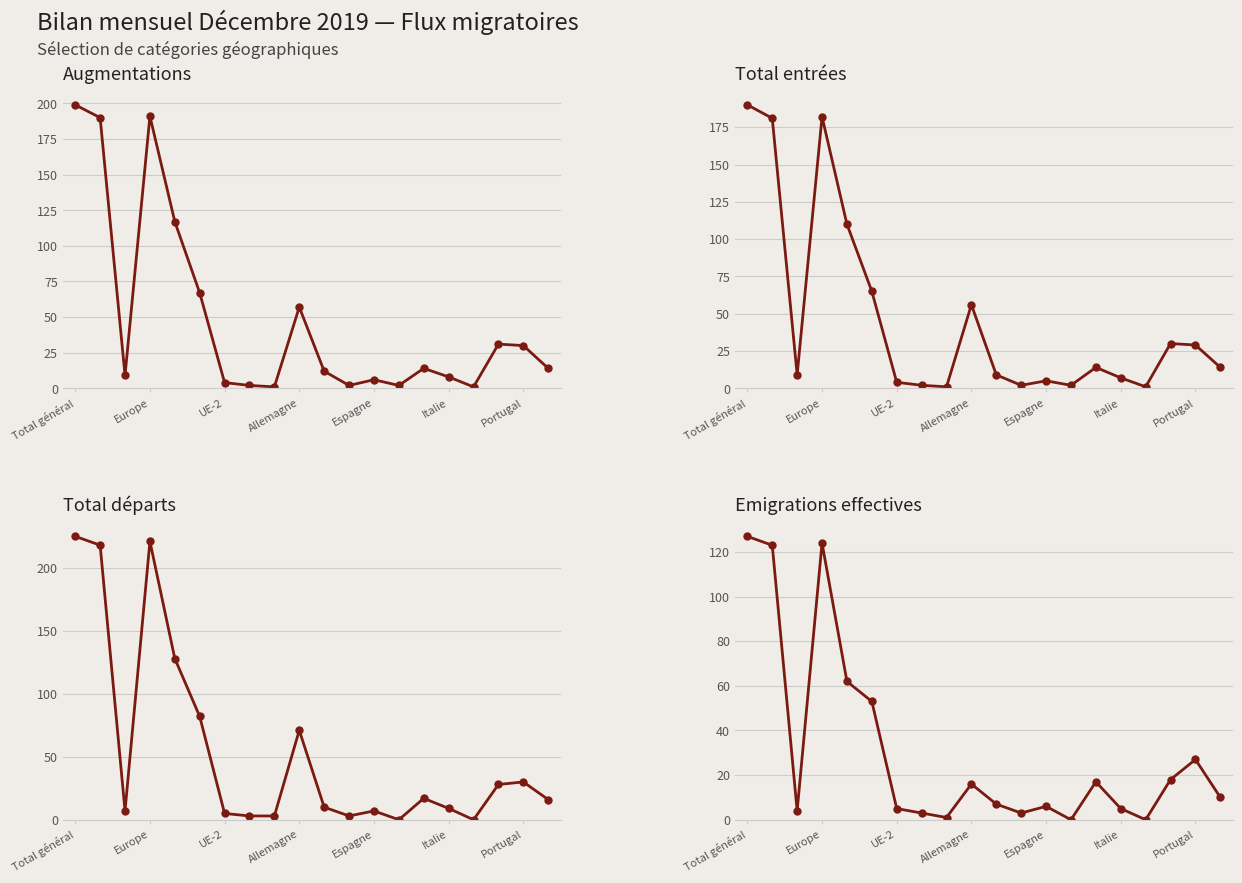

Which series ends up on top after the final intersection of Total départs (col_8) and Augmentations (col_1)?

Augmentations (col_1)